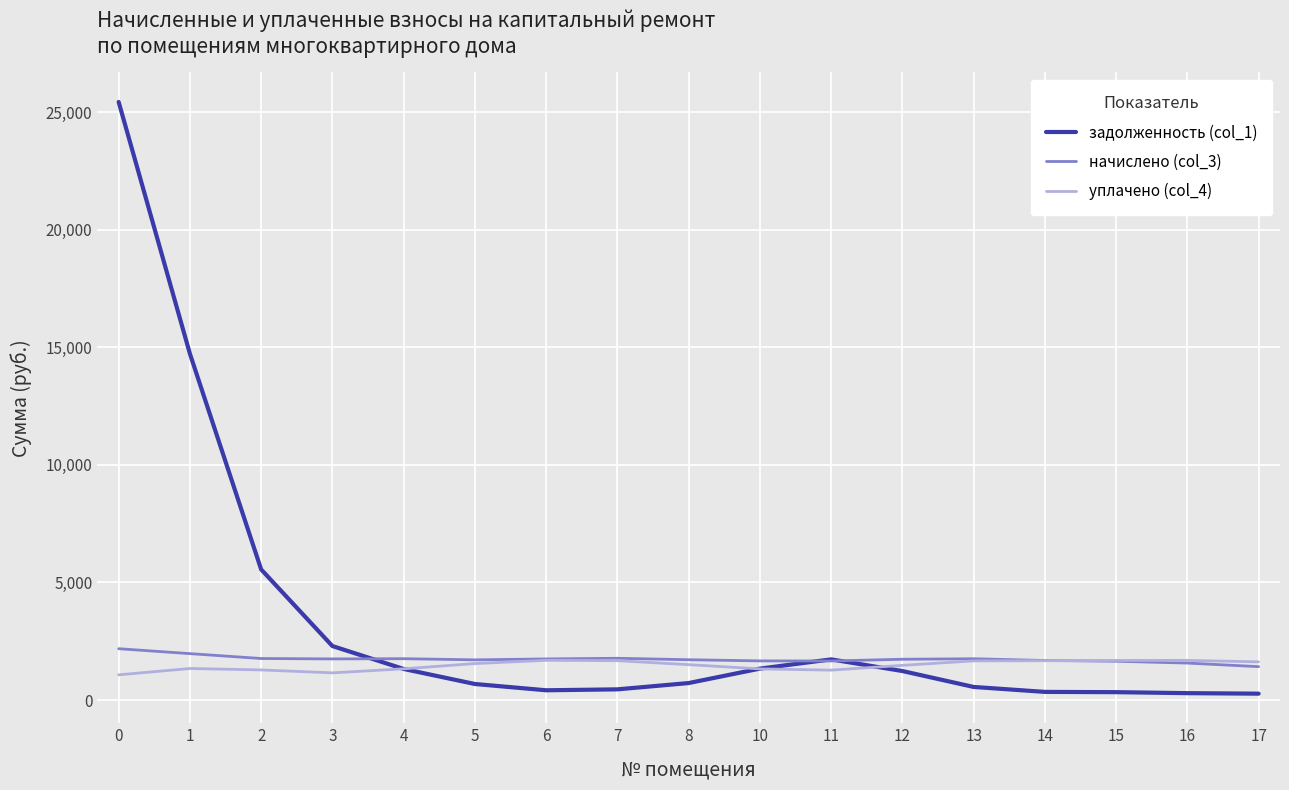

The value of начислено (col_3) at 14 is 559.7. True or false?

False